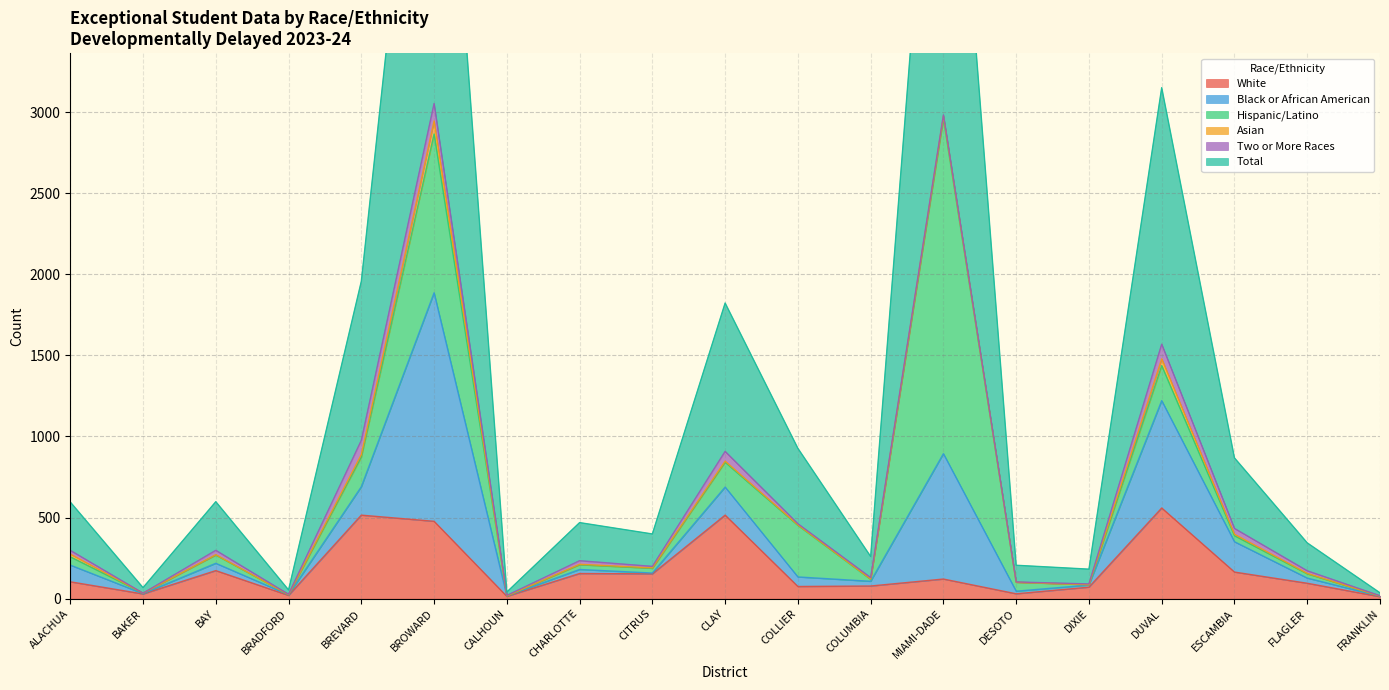

At which category is the sum across all series the highest?

BROWARD